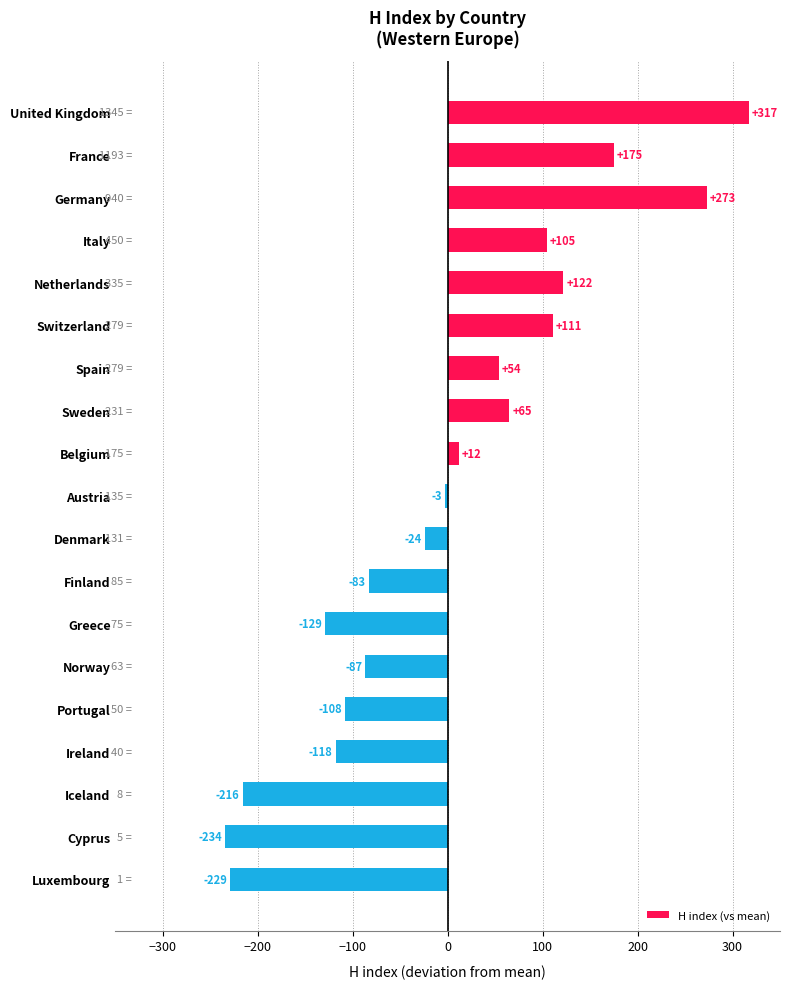

The chart shows a value of -37.6 at Finland. True or false?

False